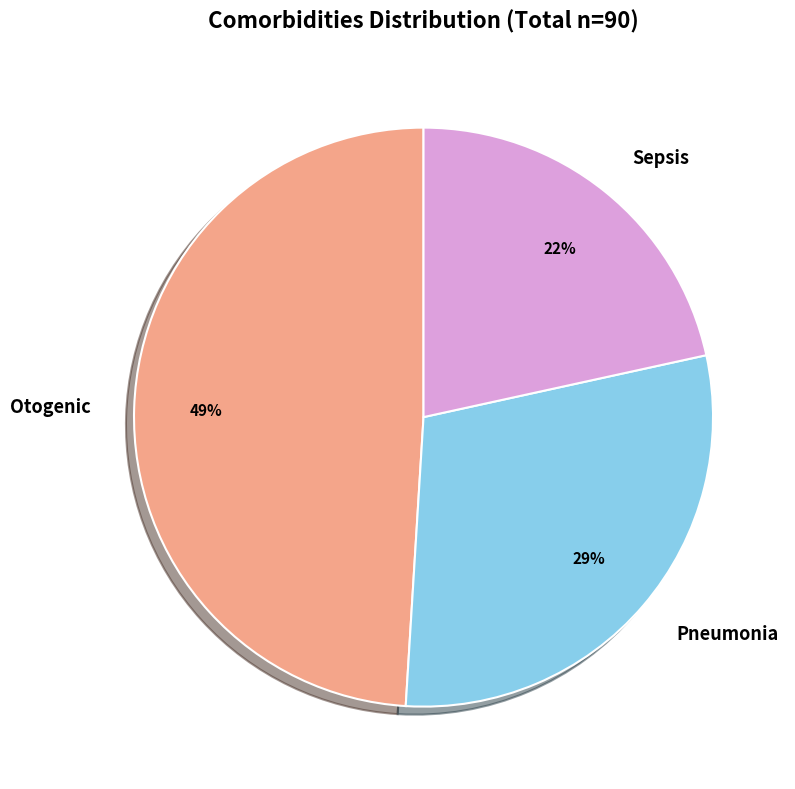

Is the sum of Pneumonia and Otogenic greater than half?

Yes